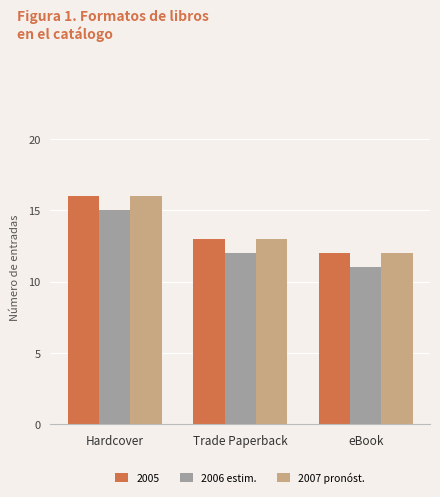

Is it true that 2007 pronóst. equals 12 at eBook?

True